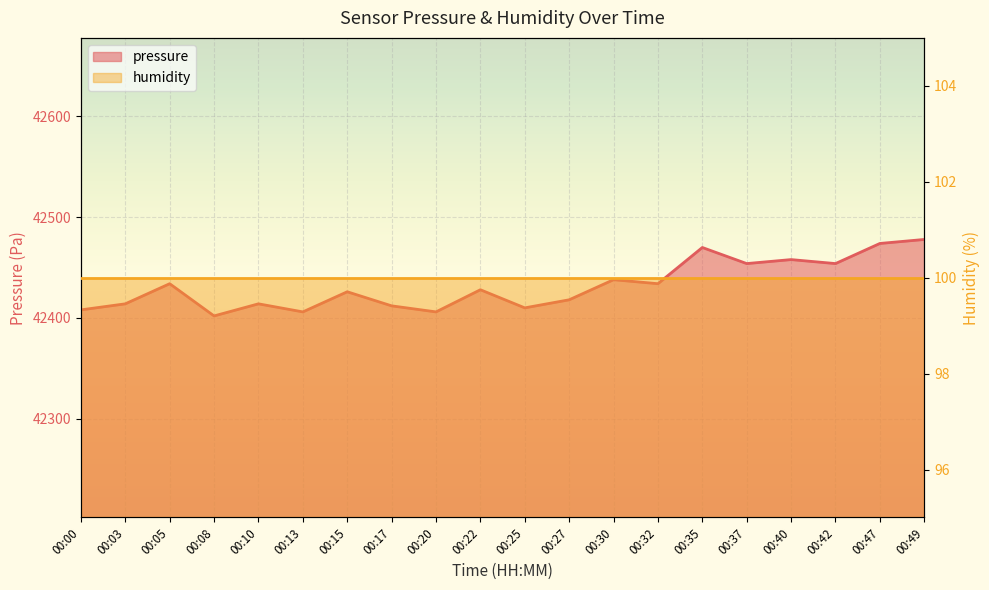

Reading left to right, transcribe all the data shown in this chart.

00:00=42407.9	00:03=42413.9	00:05=42433.9	00:08=42401.9	00:10=42413.9	00:13=42405.9	00:15=42425.9	00:17=42411.9	00:20=42405.9	00:22=42427.9	00:25=42409.9	00:27=42417.9	00:30=42437.9	00:32=42433.9	00:35=42469.8	00:37=42453.9	00:40=42457.8	00:42=42453.9	00:47=42473.8	00:49=42477.8